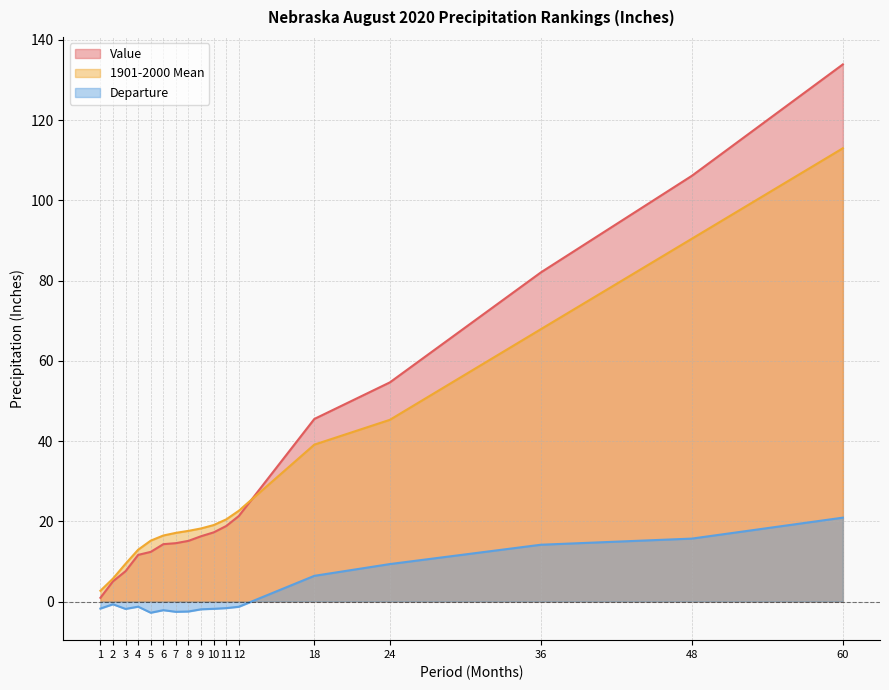

Reading left to right, what are all the values shown in this chart?

Value: 0.9	5.0	7.6	11.6	12.4	14.3	14.5	15.1	16.3	17.2	18.8	21.3	45.5	54.6	82.0	106.1	133.9
1901-2000 Mean: 2.7	5.7	9.4	12.9	15.2	16.4	17.1	17.6	18.2	19.1	20.5	22.6	39.1	45.3	67.9	90.4	113.0
Departure: -1.8	-0.7	-1.9	-1.3	-2.8	-2.2	-2.6	-2.5	-1.9	-1.8	-1.6	-1.3	6.4	9.3	14.2	15.7	20.9